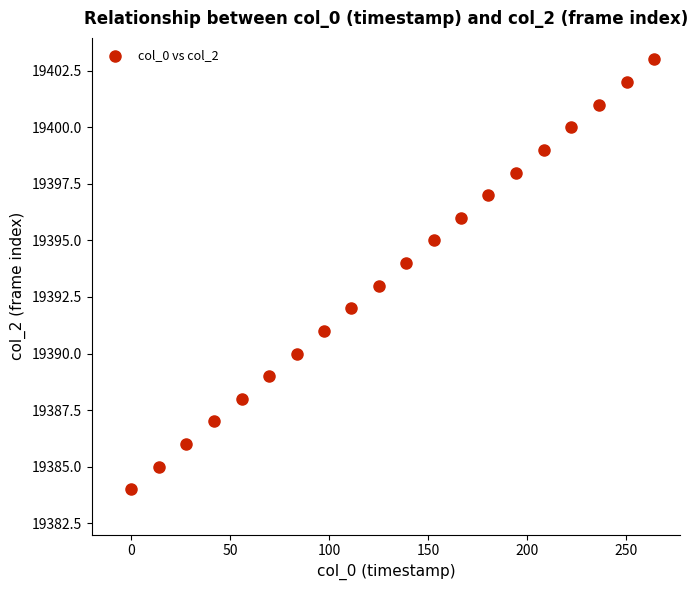

What is the range of Y values (max minus min)?

19